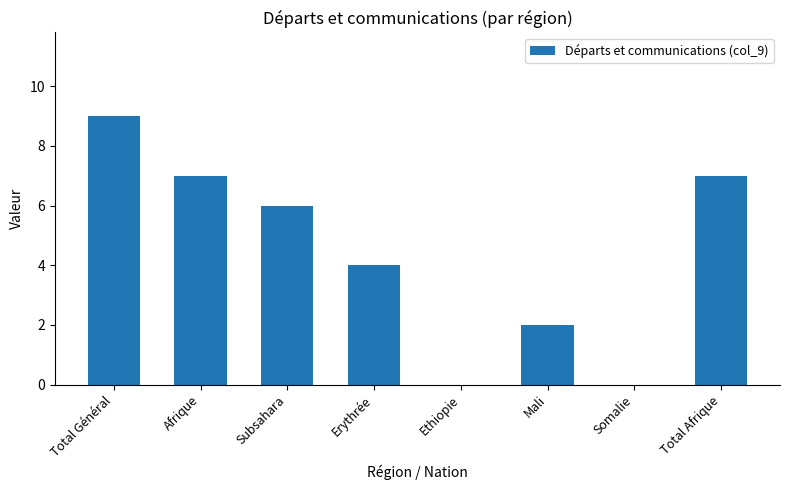

Reading right to left, what are all the values shown in this chart?

Total Afrique=7	Somalie=0	Mali=2	Ethiopie=0	Erythrée=4	Subsahara=6	Afrique=7	Total Général=9